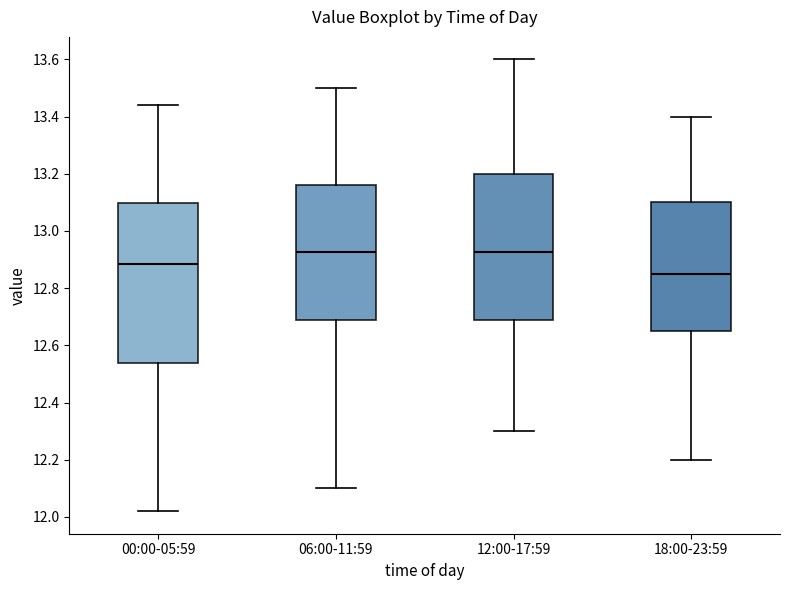

Comparing the boxes themselves (not the whiskers), which one is the tallest?

00:00-05:59